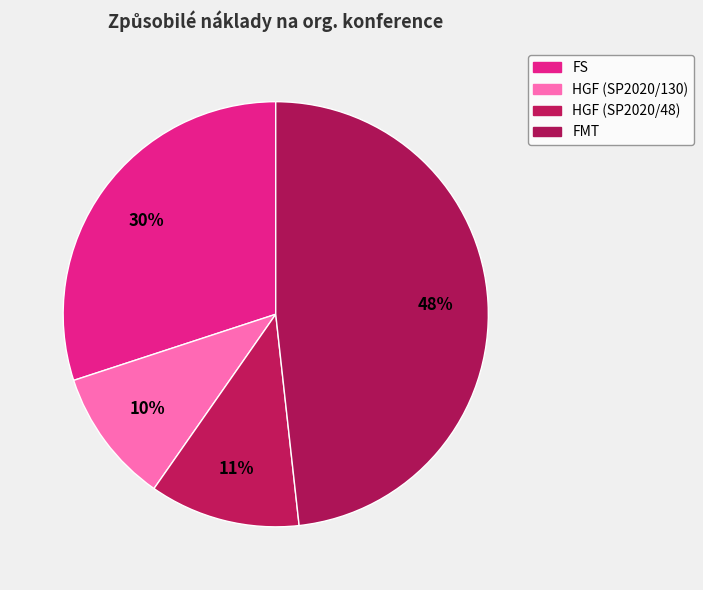

Is it true that HGF (SP2020/48) is 11% of the pie?

True